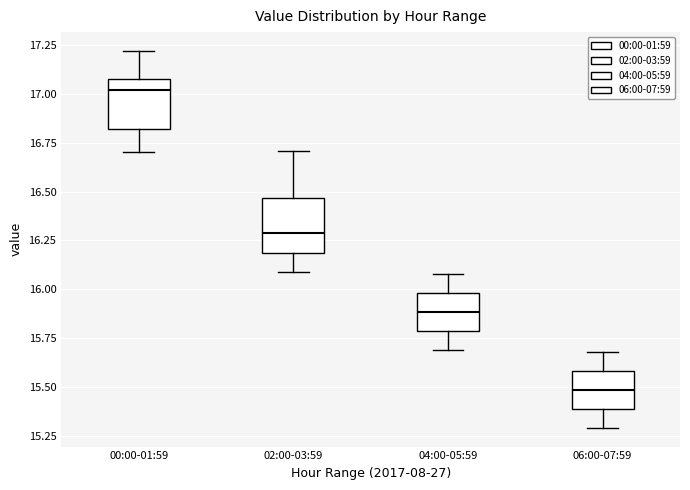

Reading left to right, read every box against the y-axis: the position of its median line, the range the box covers, and the ends of its whiskers. The values are not printed on the chart, so give them approximately, as read against the axis.

00:00-01:59: median 17.00, box 16.80 to 17.10, whiskers 16.70 to 17.20
02:00-03:59: median 16.30, box 16.20 to 16.45, whiskers 16.10 to 16.70
04:00-05:59: median 15.90, box 15.80 to 16.00, whiskers 15.70 to 16.10
06:00-07:59: median 15.50, box 15.40 to 15.60, whiskers 15.30 to 15.70